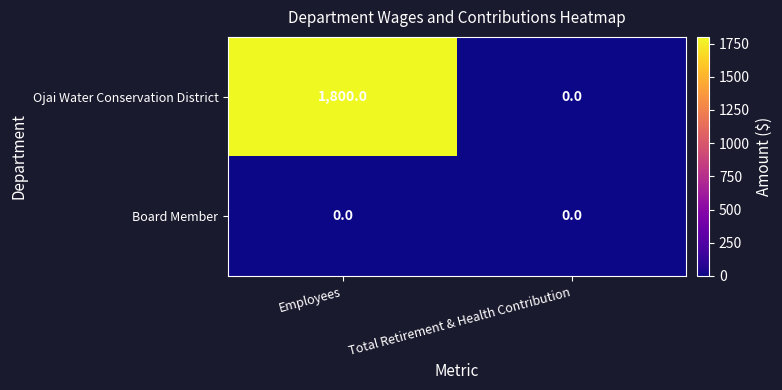

Which series changed the most between Employees and Total Retirement & Health Contribution?

Ojai Water Conservation District